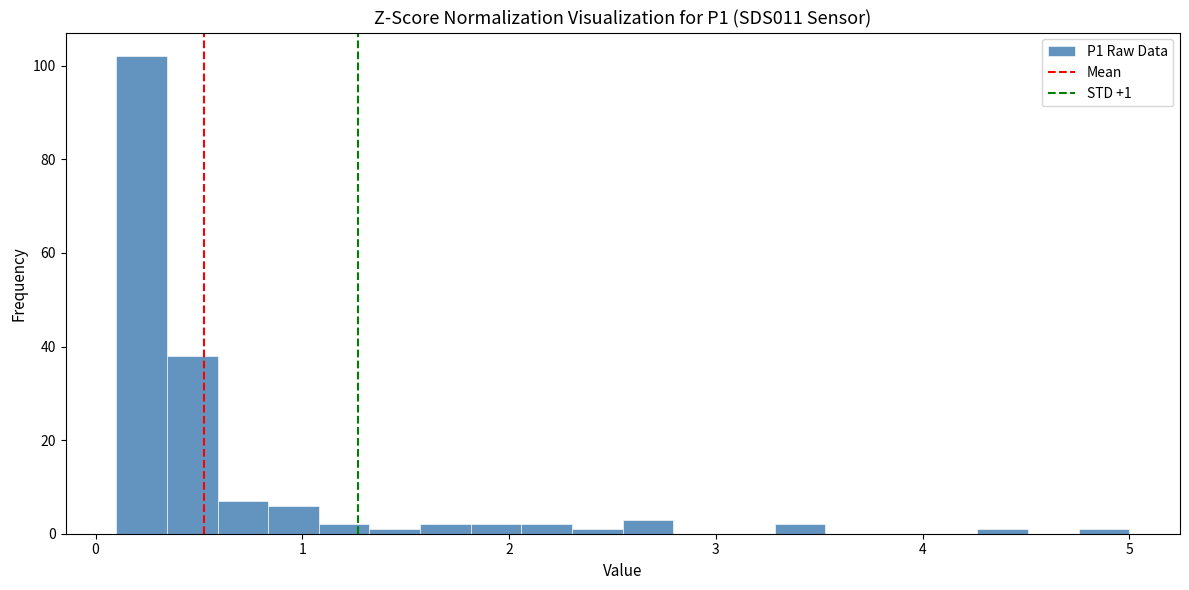

Around what value on the x-axis is the tallest bar? Give the approximate position of its centre, as read against the axis.

0.2